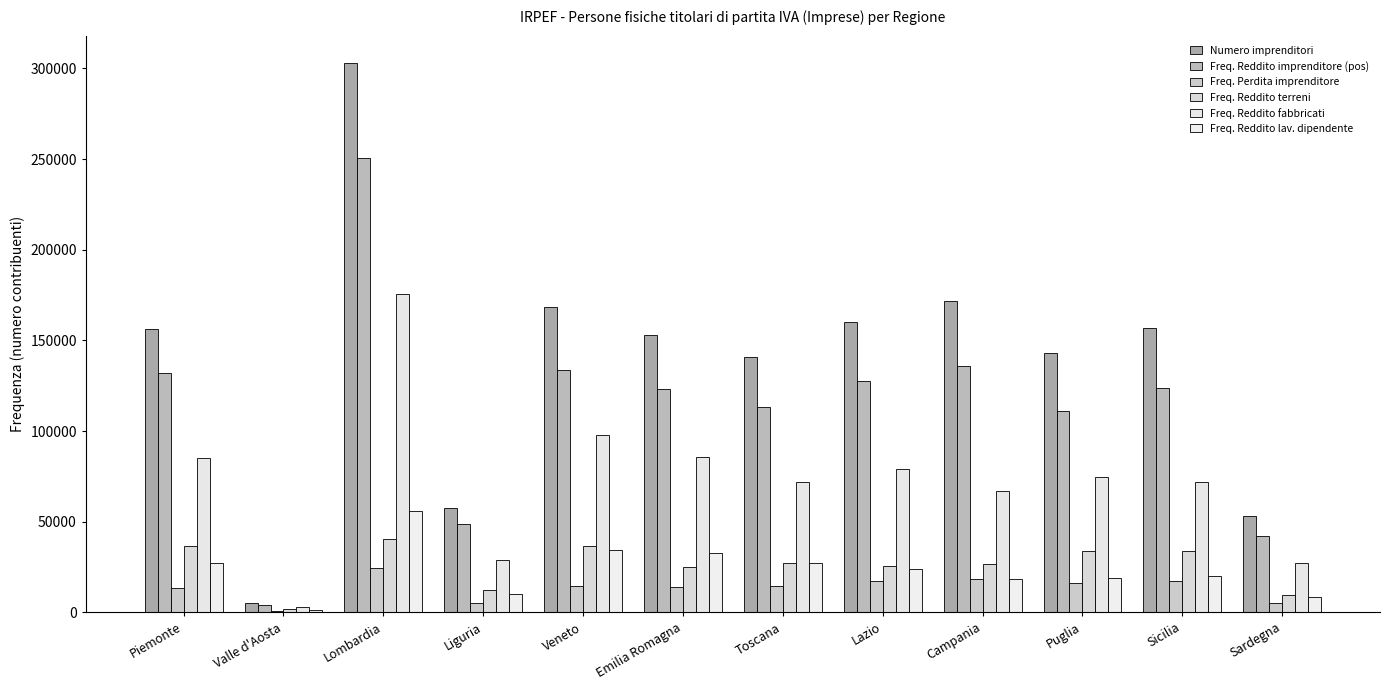

What is the total value across all series at Emilia Romagna?

433797